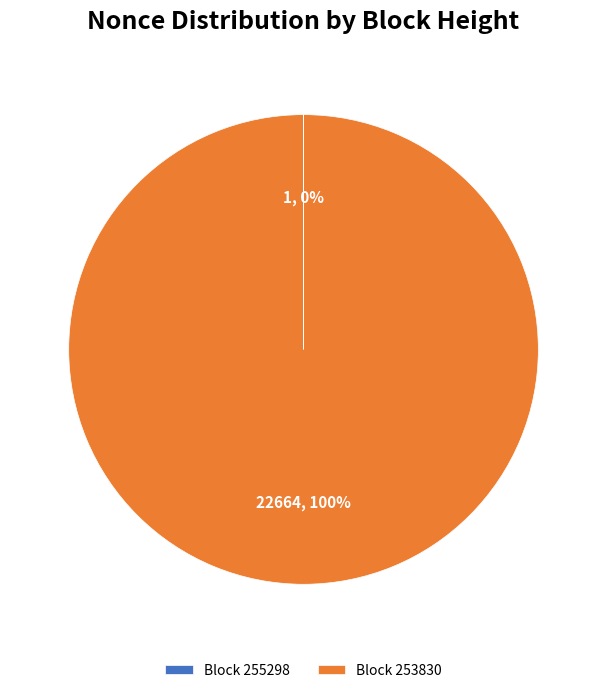

What is the largest slice in the pie chart?

Block 253830